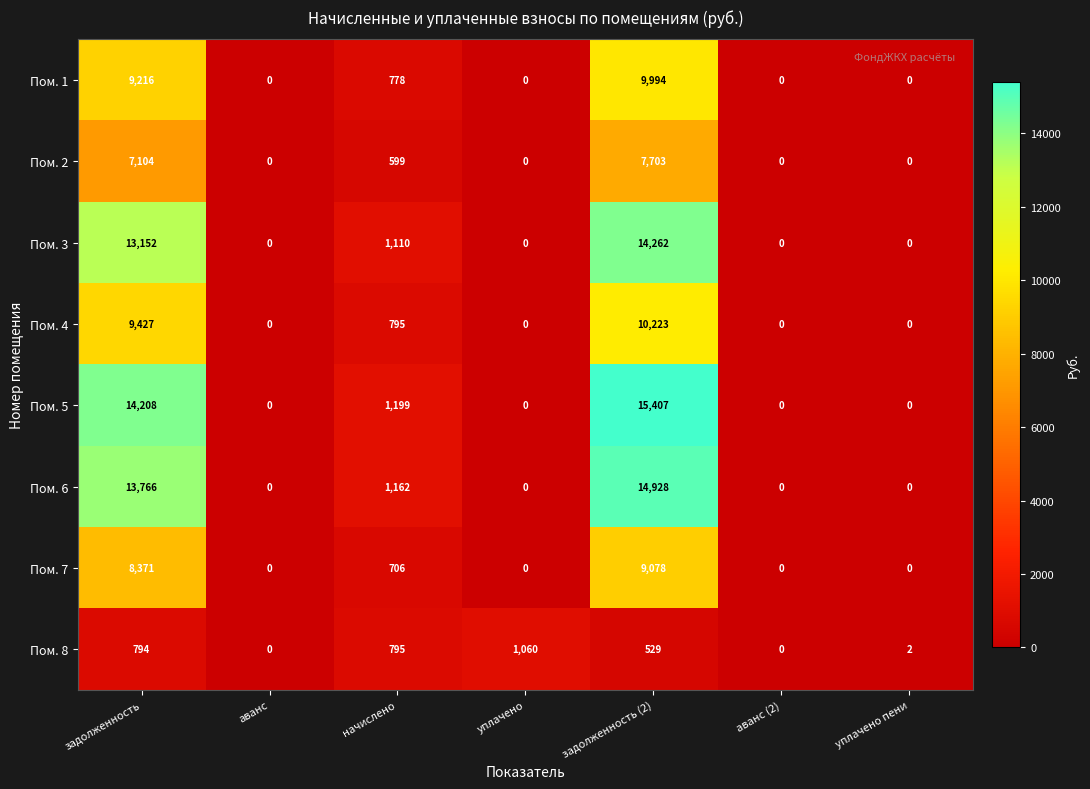

Rank the series by their maximum value, from highest to lowest.

Пом. 5, Пом. 6, Пом. 3, Пом. 4, Пом. 1, Пом. 7, Пом. 2, Пом. 8